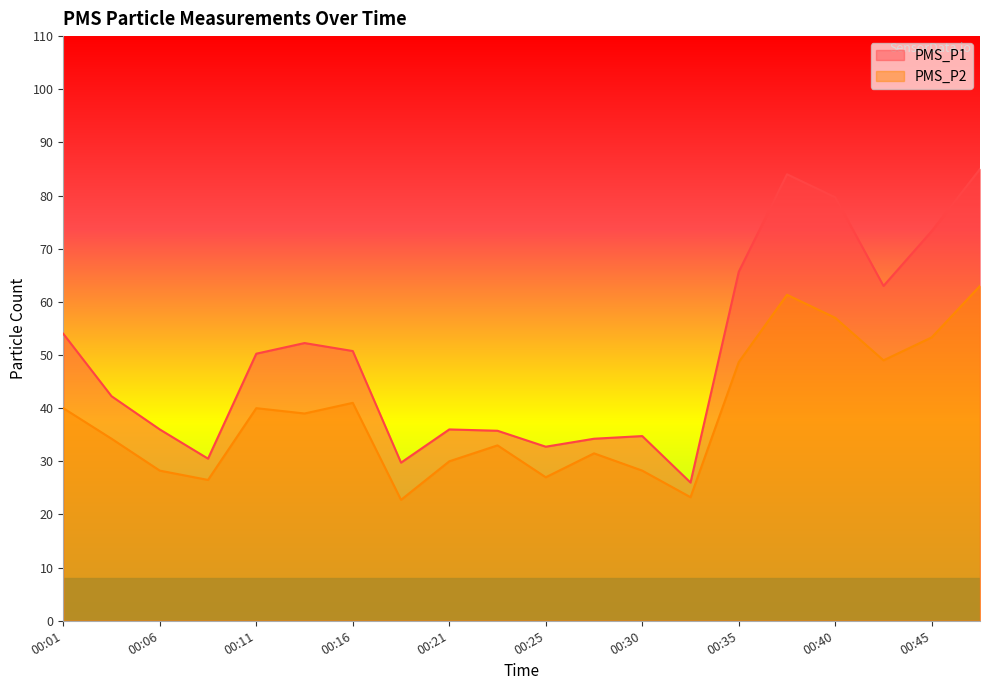

True or false: PMS_P2 has a value of 14.8 at 00:38.

False